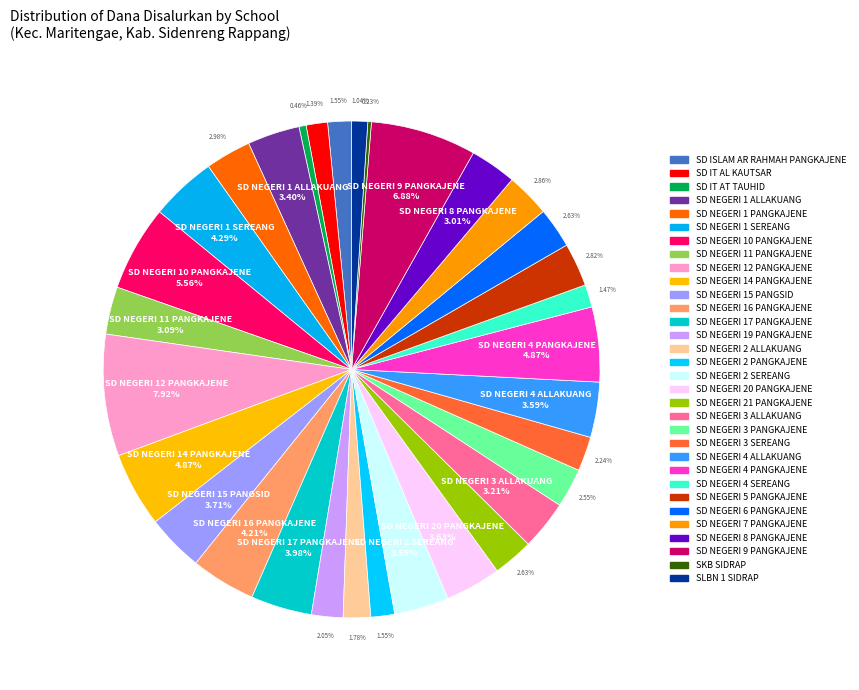

Is it true that SLBN 1 SIDRAP is 9% of the pie?

False